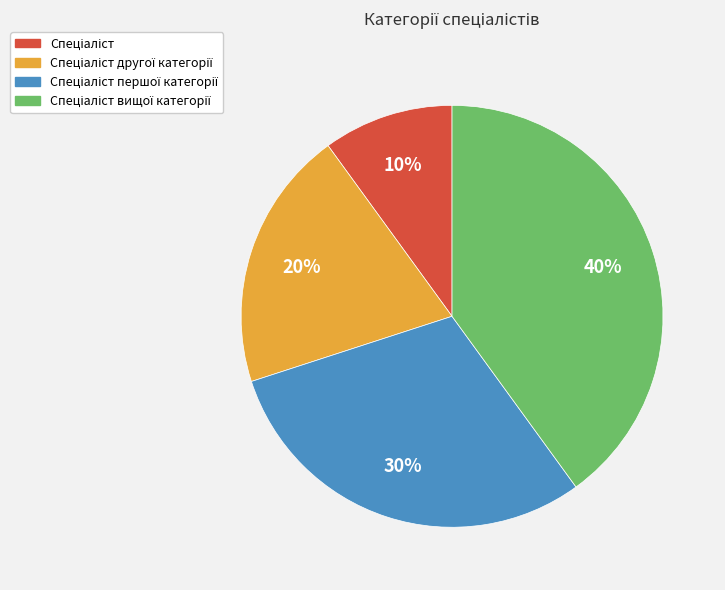

Is there any slice that represents more than half of the pie?

No